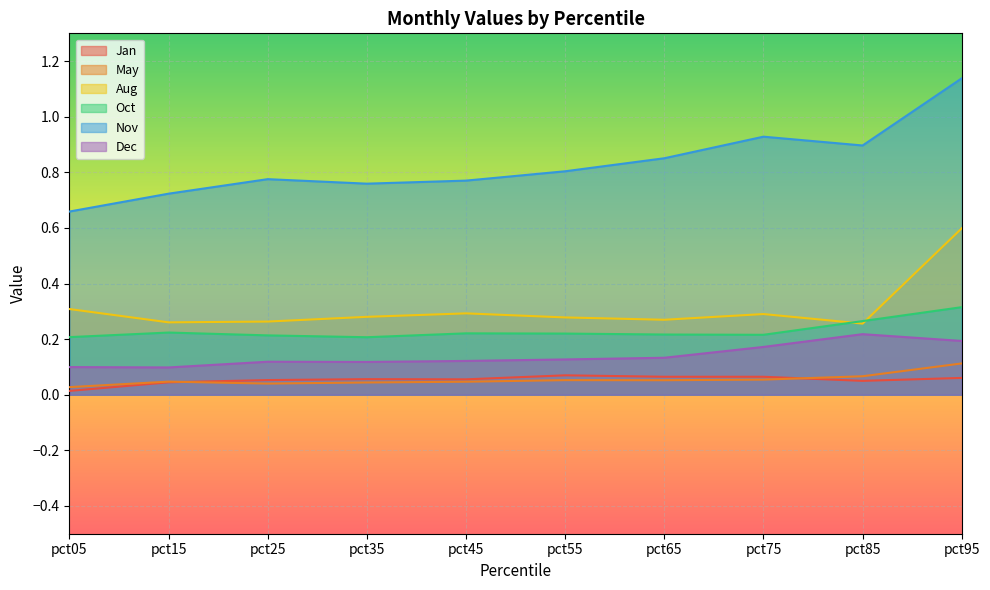

Reading left to right, what are all the values shown in this chart?

Jan: 0.0	0.0	0.1	0.1	0.1	0.1	0.1	0.1	0.0	0.1
May: 0.0	0.0	0.0	0.0	0.0	0.1	0.1	0.1	0.1	0.1
Aug: 0.3	0.3	0.3	0.3	0.3	0.3	0.3	0.3	0.3	0.6
Oct: 0.2	0.2	0.2	0.2	0.2	0.2	0.2	0.2	0.3	0.3
Nov: 0.7	0.7	0.8	0.8	0.8	0.8	0.9	0.9	0.9	1.1
Dec: 0.1	0.1	0.1	0.1	0.1	0.1	0.1	0.2	0.2	0.2